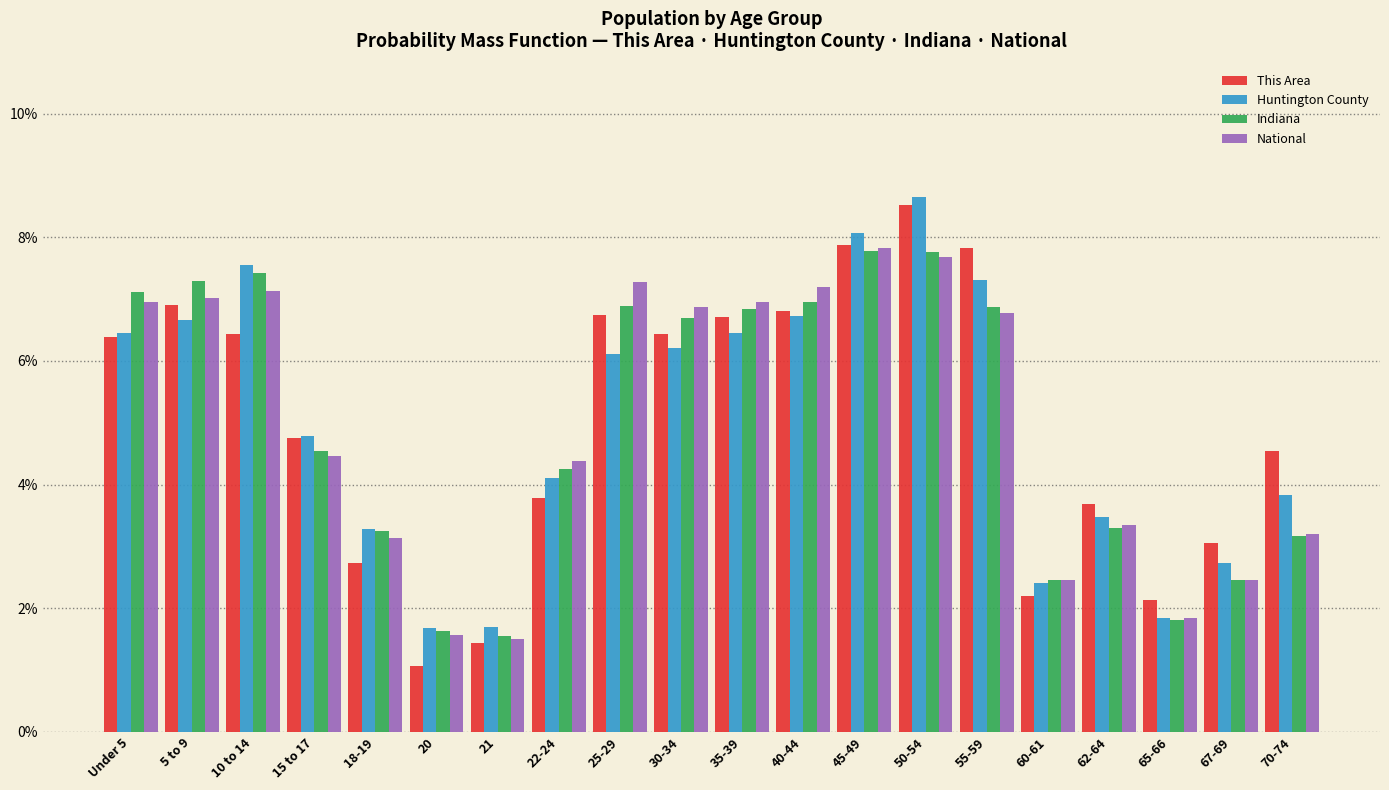

Which category has the lowest value across all series?

20